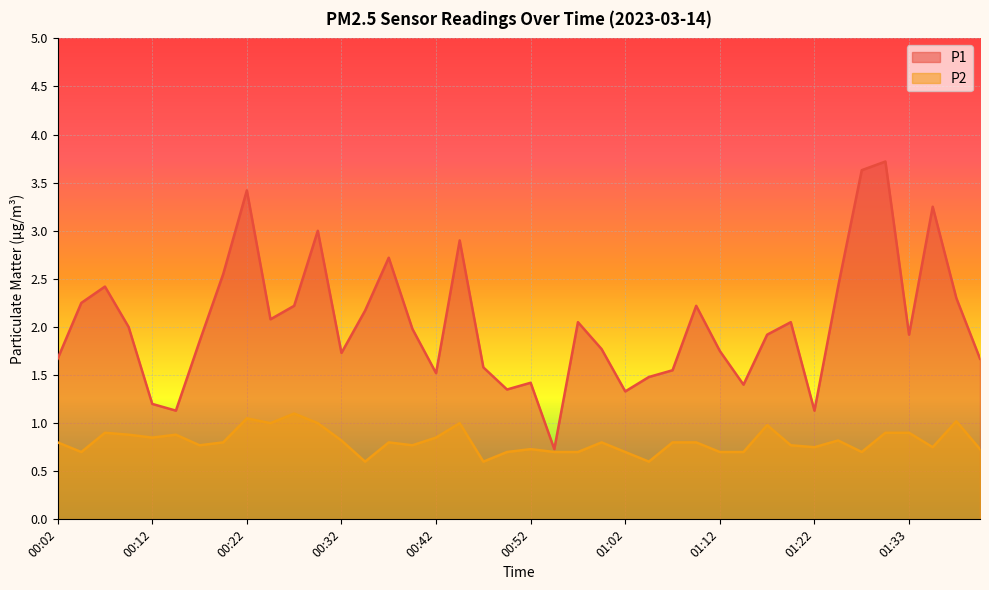

What is the label of the 40th point from the right?

00:02